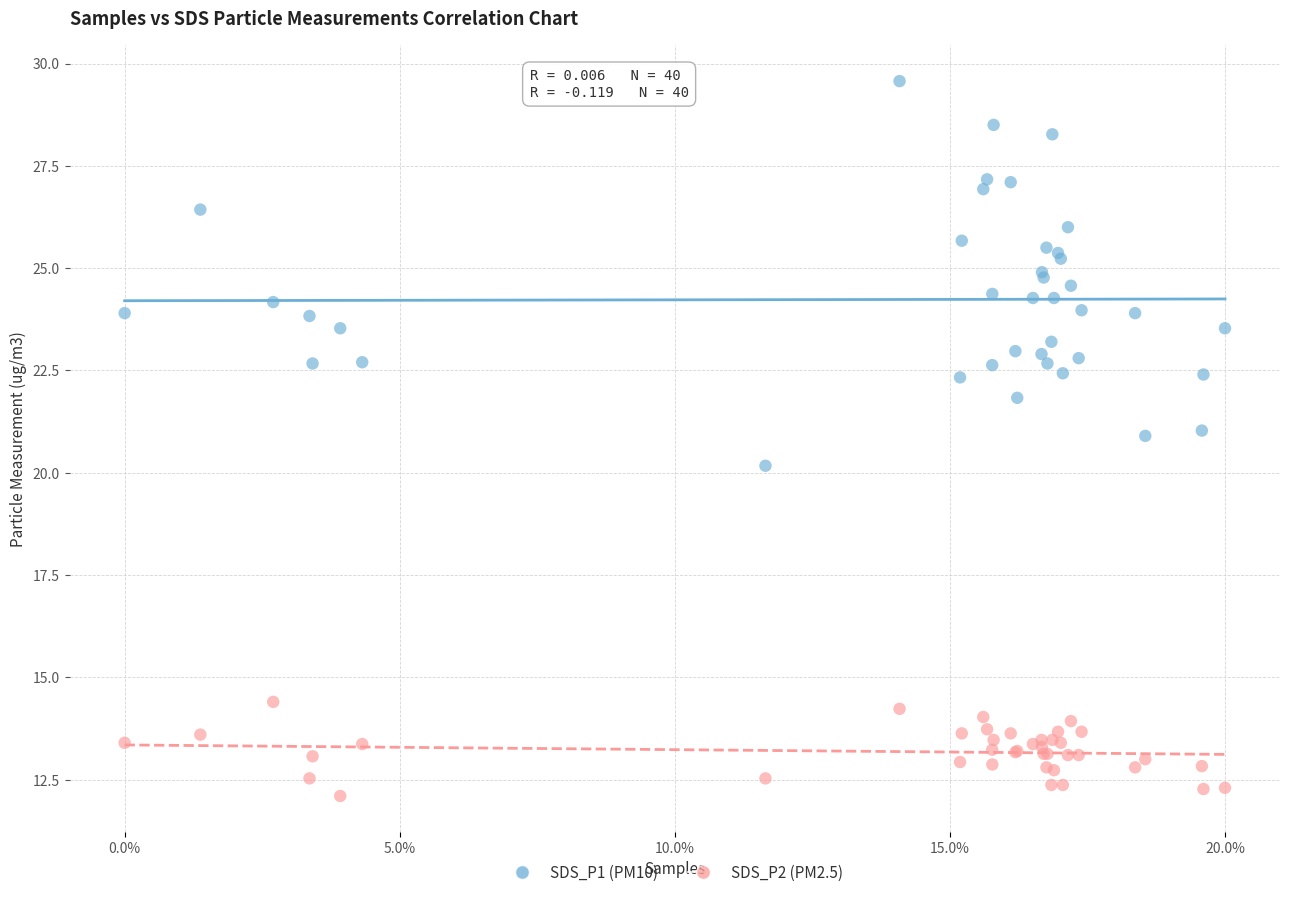

What are all the series names shown in the legend?

SDS_P1 (PM10), SDS_P2 (PM2.5)